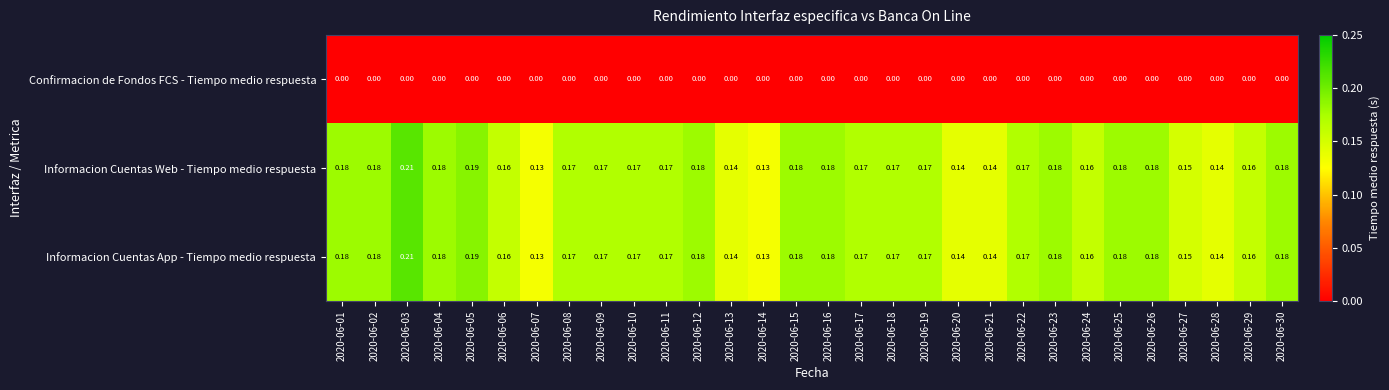

How many categories are shown in the chart?

30